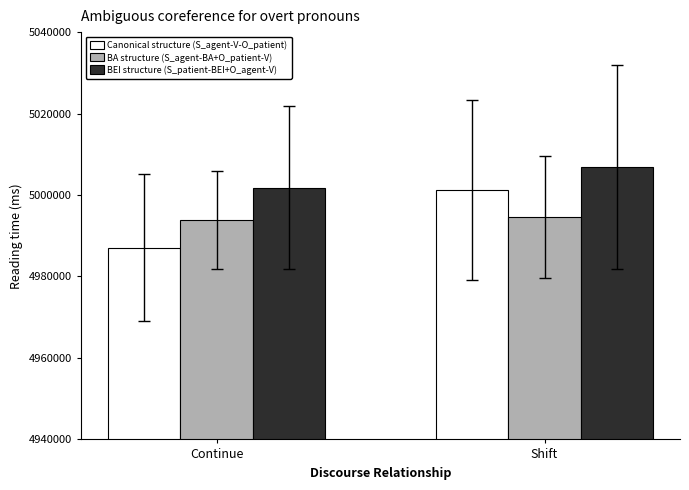

Reading left to right, what are all the values shown in this chart?

Canonical structure (S_agent-V-O_patient): Continue=4987052	Shift=5001234
BA structure (S_agent-BA+O_patient-V): Continue=4993868	Shift=4994567
BEI structure (S_patient-BEI+O_agent-V): Continue=5001839	Shift=5006956